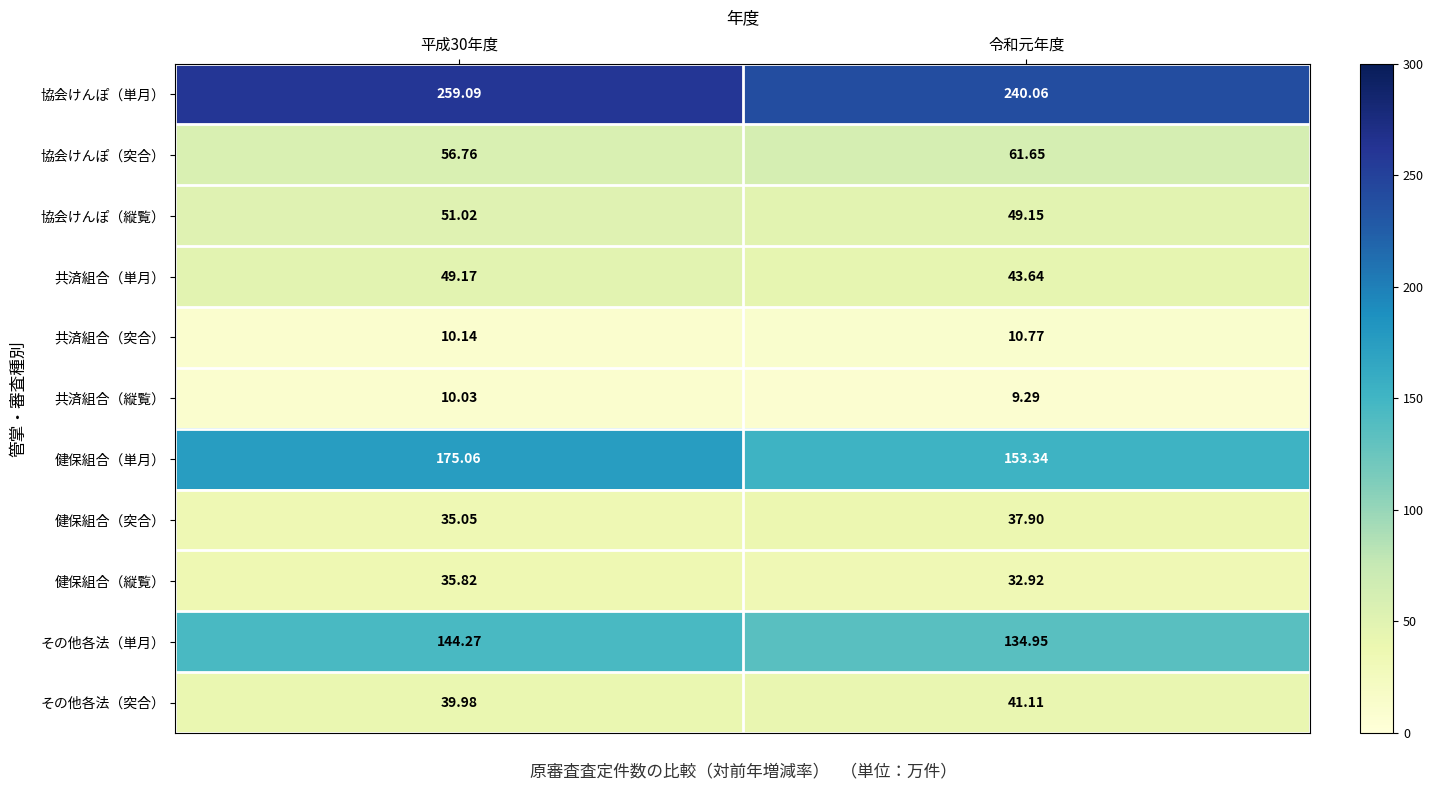

What is the minimum value shown in the chart?

9.3